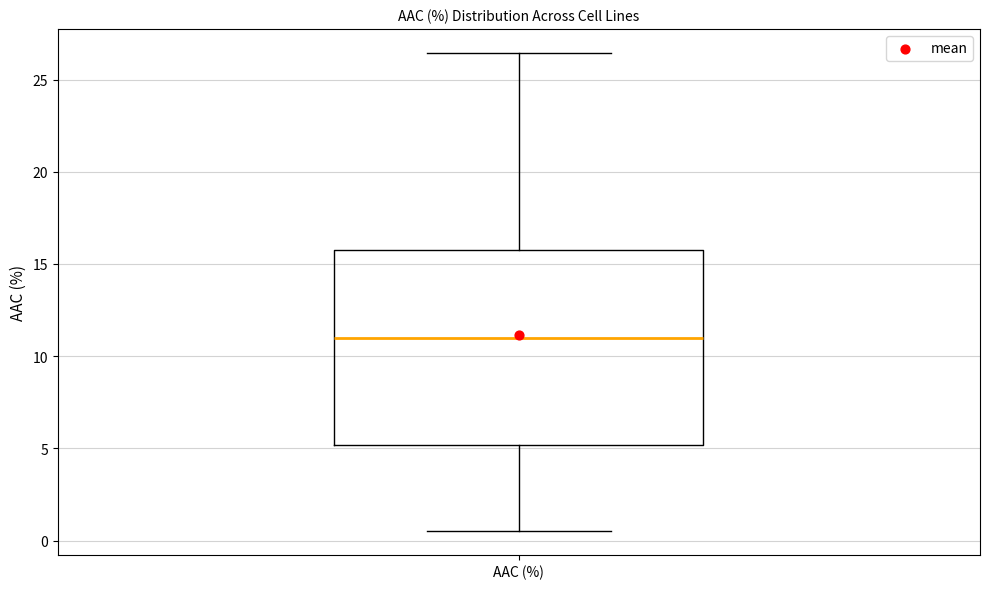

Where is the upper edge of the box for AAC (%) on the y-axis? The values are not printed on the chart, so give them approximately, as read against the axis.

15.5